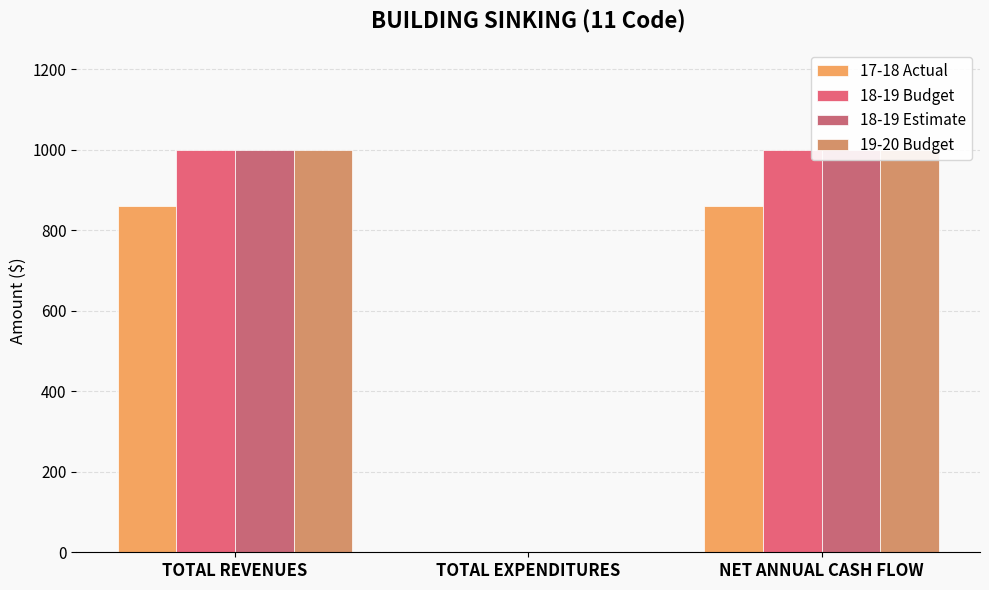

True or false: 18-19 Budget has a value of 1000 at TOTAL REVENUES.

True